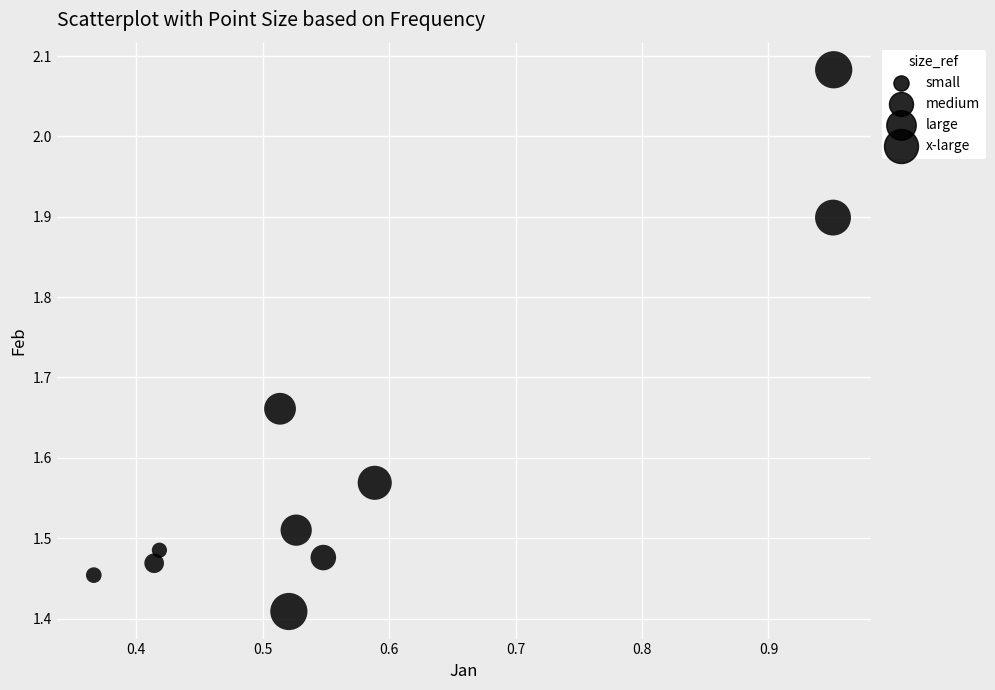

What is the range of Y values (max minus min)?

0.7